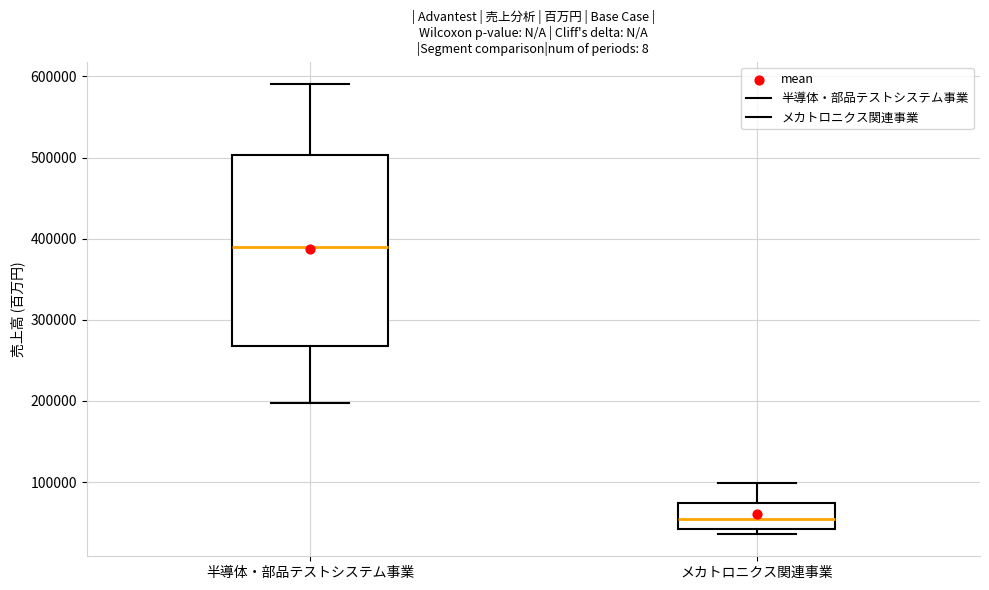

Reading left to right, read every box against the y-axis: the position of its median line, the range the box covers, and the ends of its whiskers. The values are not printed on the chart, so give them approximately, as read against the axis.

半導体・部品テストシステム事業: median 390000, box 270000 to 500000, whiskers 200000 to 590000
メカトロニクス関連事業: median 50000, box 40000 to 70000, whiskers 40000 (just below the box's lower edge) to 100000